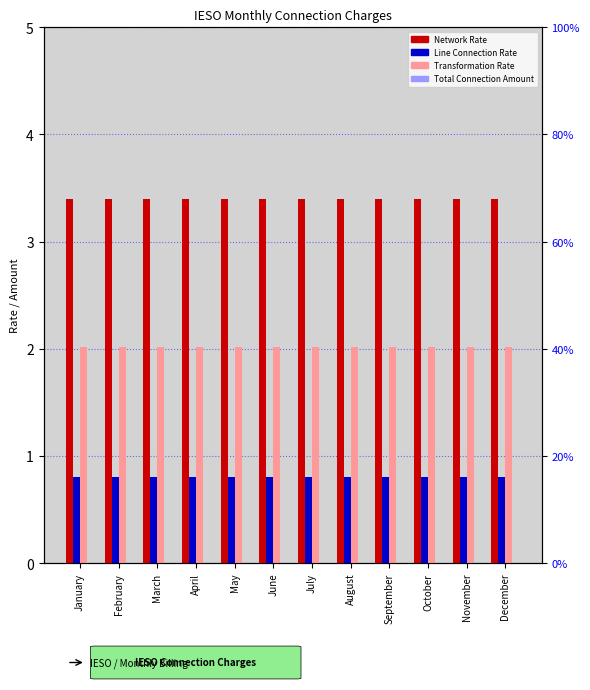

At which category is the sum across all series the highest?

January